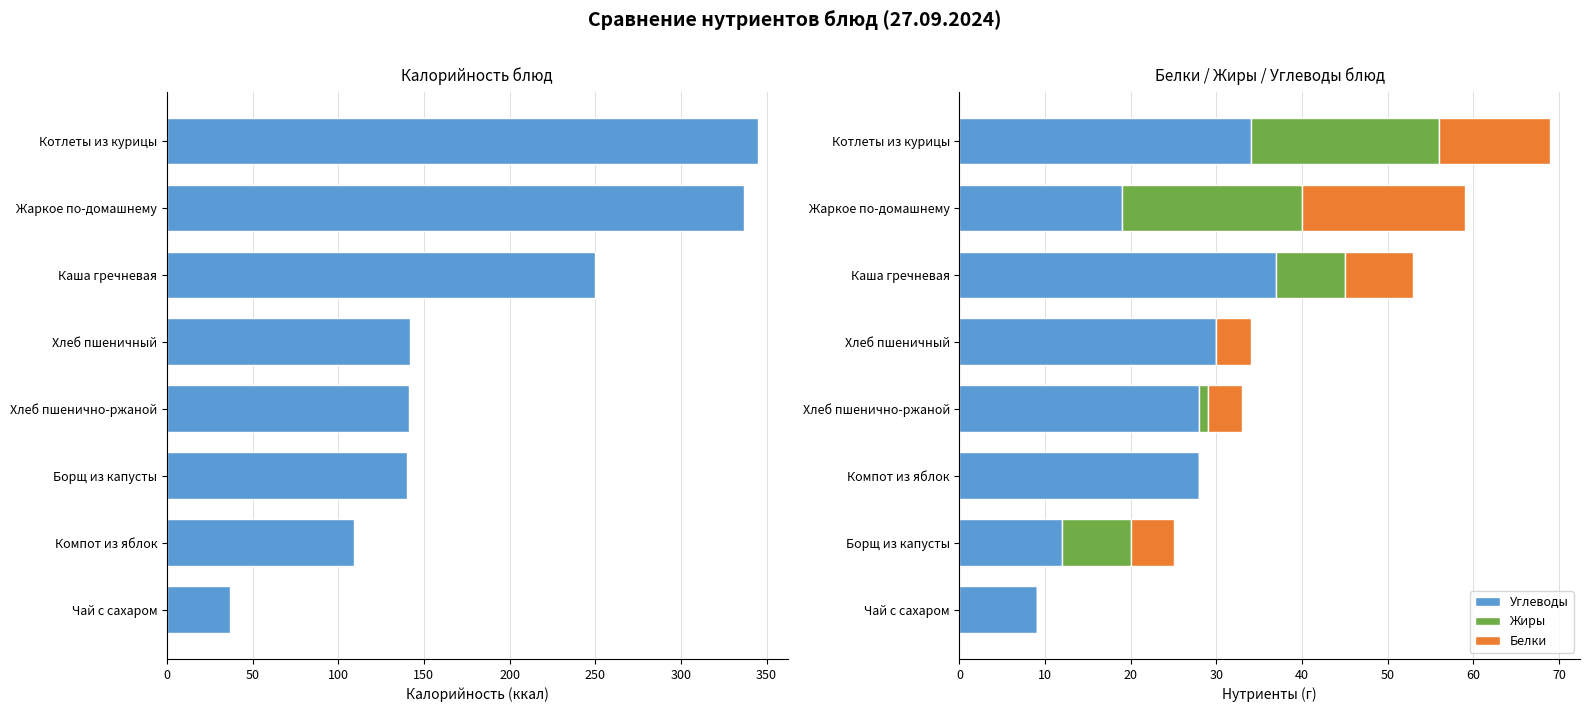

What is the sum of all Углеводы values?

197